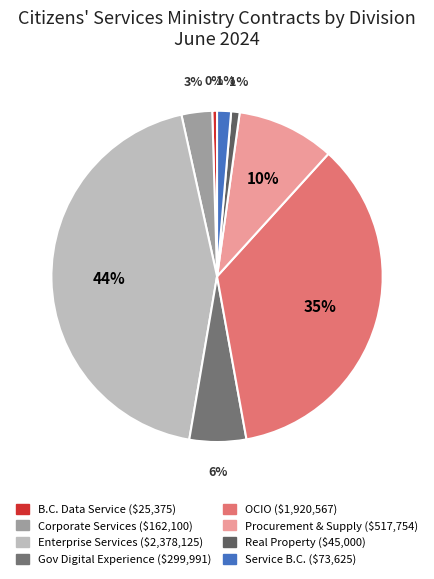

How many slices are in this pie chart?

8